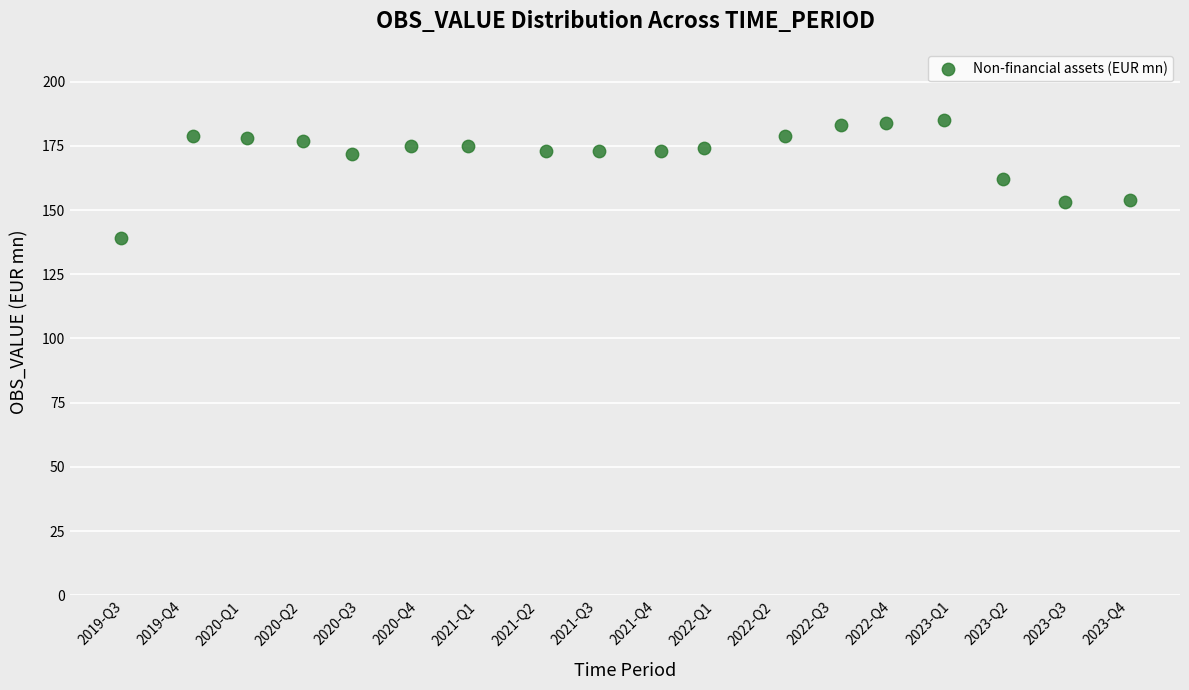

What is the range of Y values (max minus min)?

46